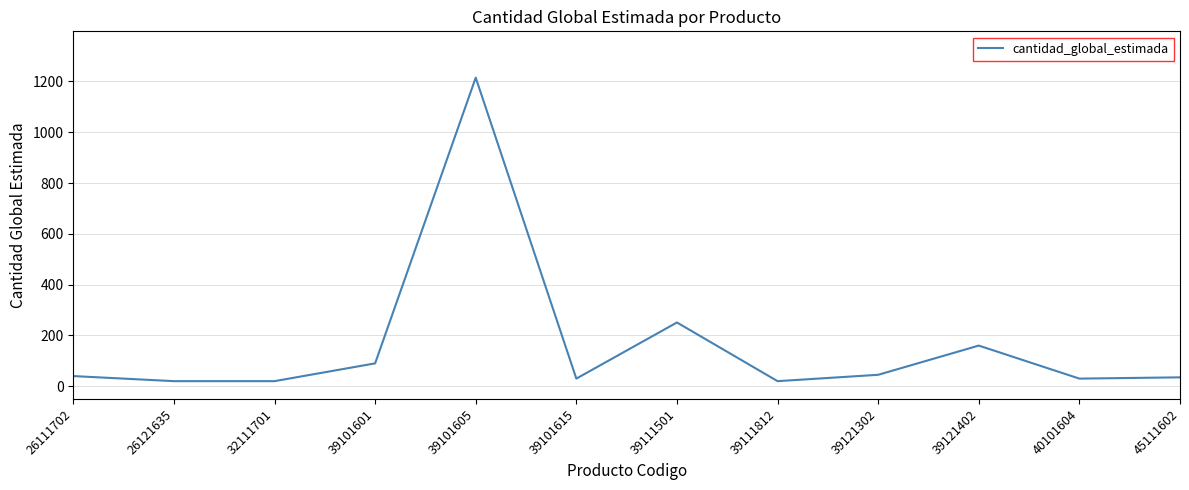

What is the difference between the maximum and minimum values?

1195